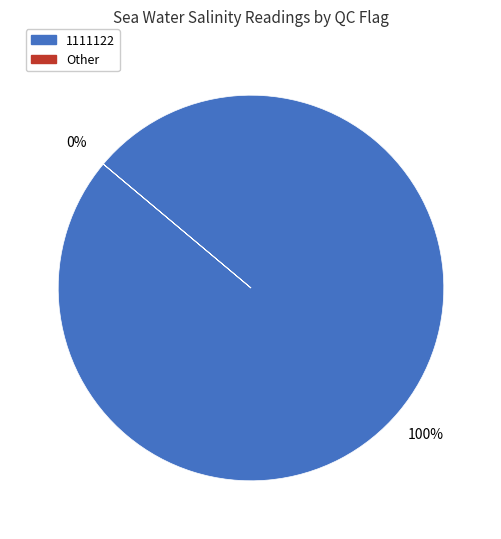

Is the sum of 39 and 5 greater than half?

No